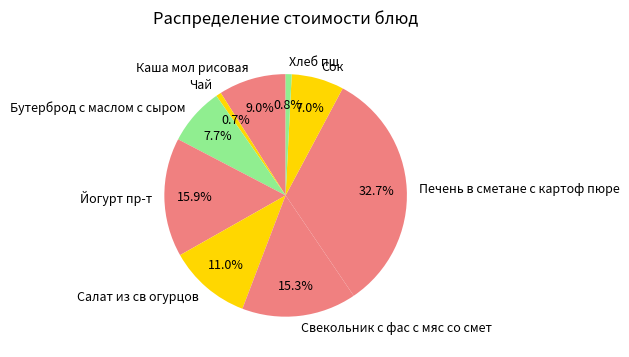

What is the largest slice in the pie chart?

Печень в сметане с картоф пюре